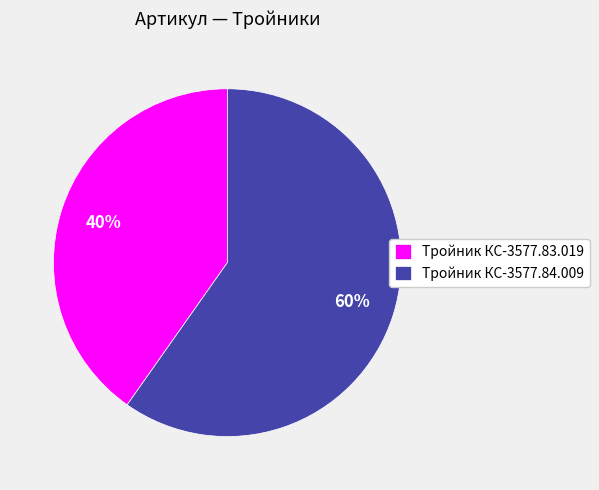

Between Тройник КС-3577.84.009 and Тройник КС-3577.83.019, which is larger?

Тройник КС-3577.84.009